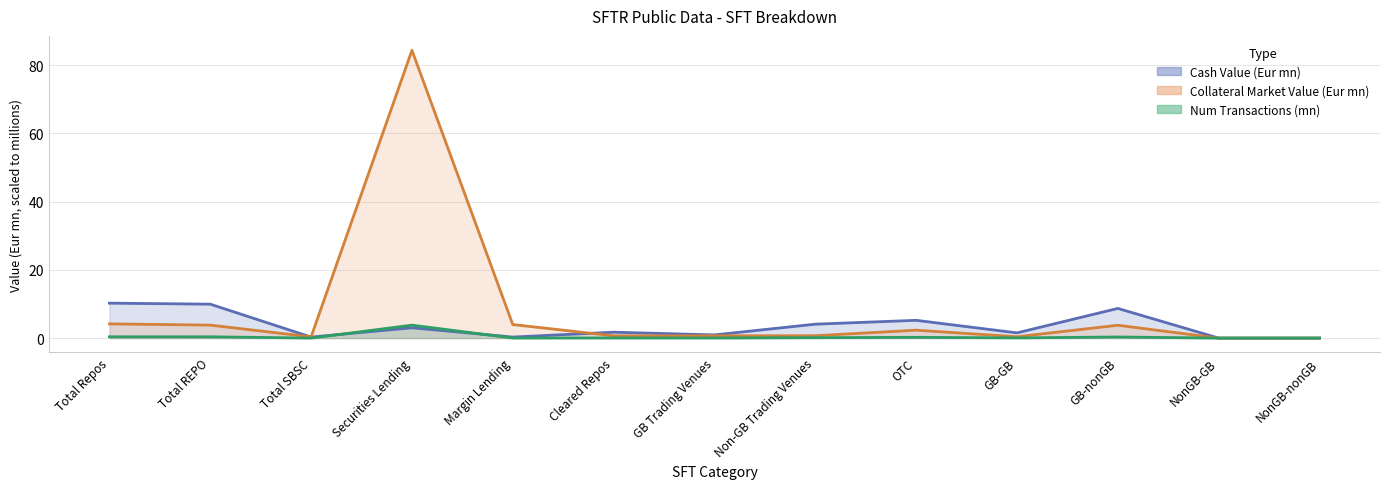

Where do Cash Value (Eur mn) and Number Of Transactions first cross each other?

Total SBSC and Securities Lending